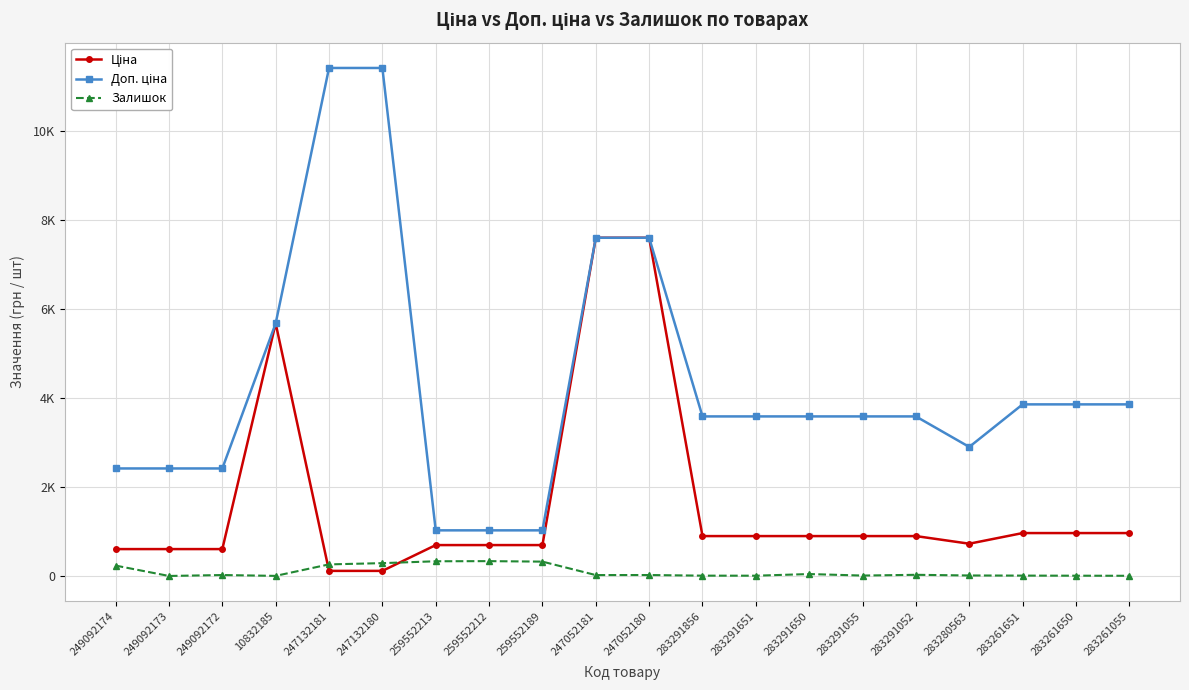

Reading left to right, what are all the values shown in this chart?

Ціна: 603.7	603.7	603.7	5673.8	114.1	114.1	693.7	693.7	693.7	7596.5	7596.5	895.9	895.9	895.9	895.9	895.9	724.5	963.5	963.5	963.5
Доп. ціна: 2414.8	2414.8	2414.8	5673.8	11410.0	11410.0	1024.6	1024.6	1024.6	7596.5	7596.5	3583.6	3583.6	3583.6	3583.6	3583.6	2897.8	3854.0	3854.0	3854.0
Залишок: 233.0	0.0	21.0	2.0	260.0	288.0	330.0	333.0	322.0	20.0	21.0	7.0	6.0	43.0	9.0	26.0	11.0	8.0	6.0	4.0